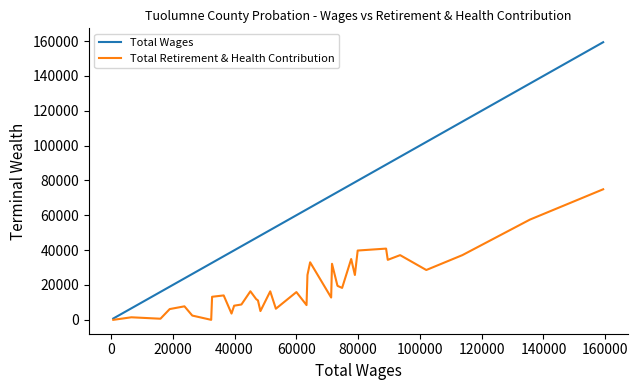

At how many categories does at least one series exceed 58732?

19